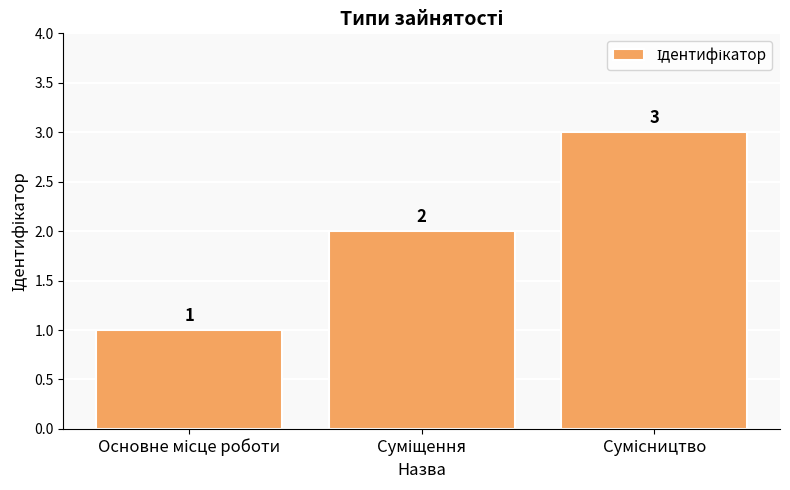

Count the values in the range 1 to 3.

3